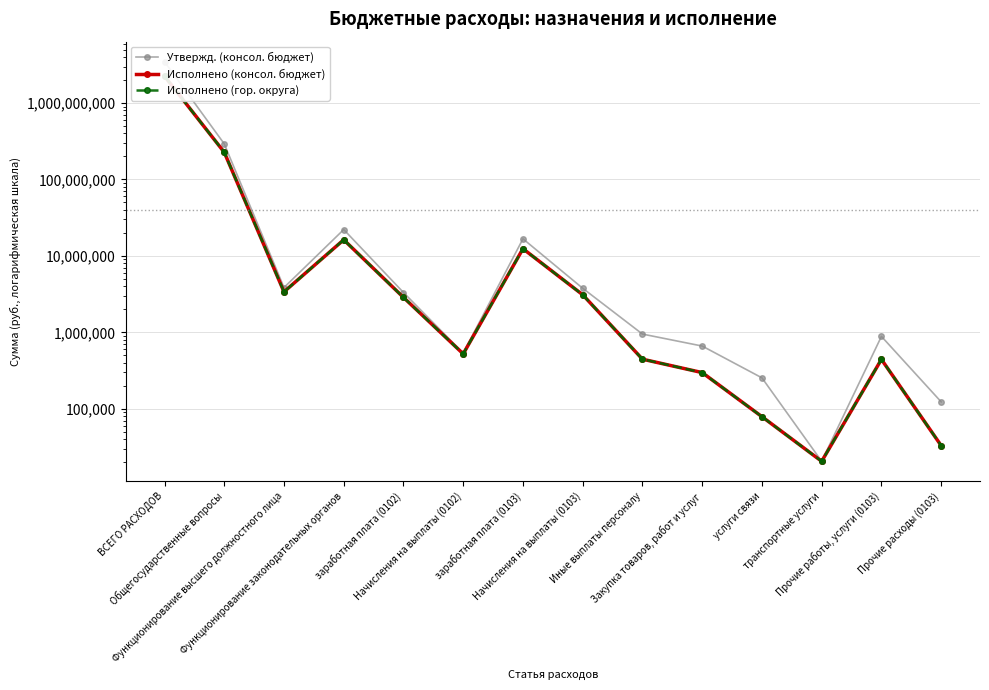

Reading left to right, what are all the values shown in this chart?

Утвержд. (консол. бюджет): ВСЕГО РАСХОДОВ=3479731625.6	Общегосударственные вопросы=292534200.0	Функционирование высшего должностного лица=3855800.0	Функционирование законодательных органов=22127258.0	заработная плата (0102)=3320800.0	Начисления на выплаты (0102)=535000.0	заработная плата (0103)=16735300.0	Начисления на выплаты (0103)=3773000.0	Иные выплаты персоналу=949400.0	Закупка товаров, работ и услуг=661750.0	услуги связи=253980.0	транспортные услуги=20550.0	Прочие работы, услуги (0103)=885400.0	Прочие расходы (0103)=123220.0
Исполнено (консол. бюджет): ВСЕГО РАСХОДОВ=2248998613.2	Общегосударственные вопросы=227041519.2	Функционирование высшего должностного лица=3387686.0	Функционирование законодательных органов=16264248.5	заработная плата (0102)=2864893.8	Начисления на выплаты (0102)=522792.2	заработная плата (0103)=12415795.6	Начисления на выплаты (0103)=3101799.8	Иные выплаты персоналу=445680.0	Закупка товаров, работ и услуг=297511.1	услуги связи=78852.3	транспортные услуги=20550.0	Прочие работы, услуги (0103)=442680.0	Прочие расходы (0103)=33004.0
Исполнено (гор. округа): ВСЕГО РАСХОДОВ=2248998613.2	Общегосударственные вопросы=227041519.2	Функционирование высшего должностного лица=3387686.0	Функционирование законодательных органов=16264248.5	заработная плата (0102)=2864893.8	Начисления на выплаты (0102)=522792.2	заработная плата (0103)=12415795.6	Начисления на выплаты (0103)=3101799.8	Иные выплаты персоналу=445680.0	Закупка товаров, работ и услуг=297511.1	услуги связи=78852.3	транспортные услуги=20550.0	Прочие работы, услуги (0103)=442680.0	Прочие расходы (0103)=33004.0